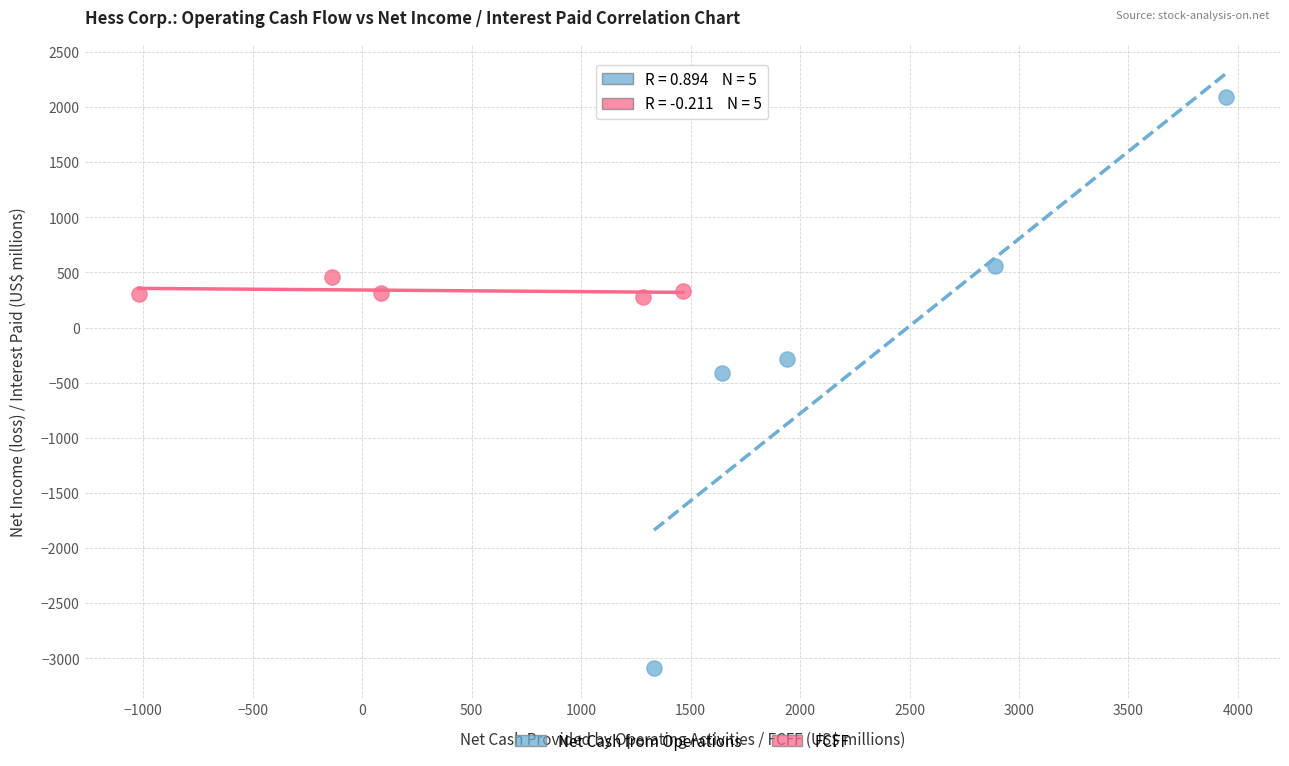

Which series contains the highest Y value?

Net Cash from Operations